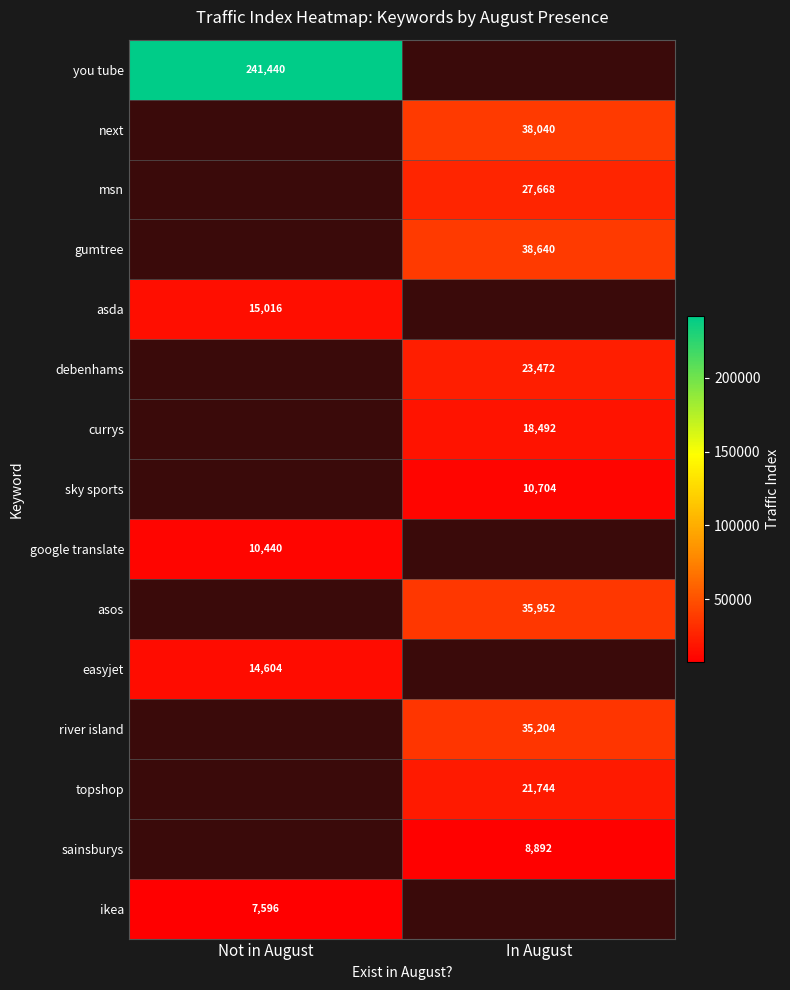

Is the value of currys at In August greater than the value of topshop at In August?

No